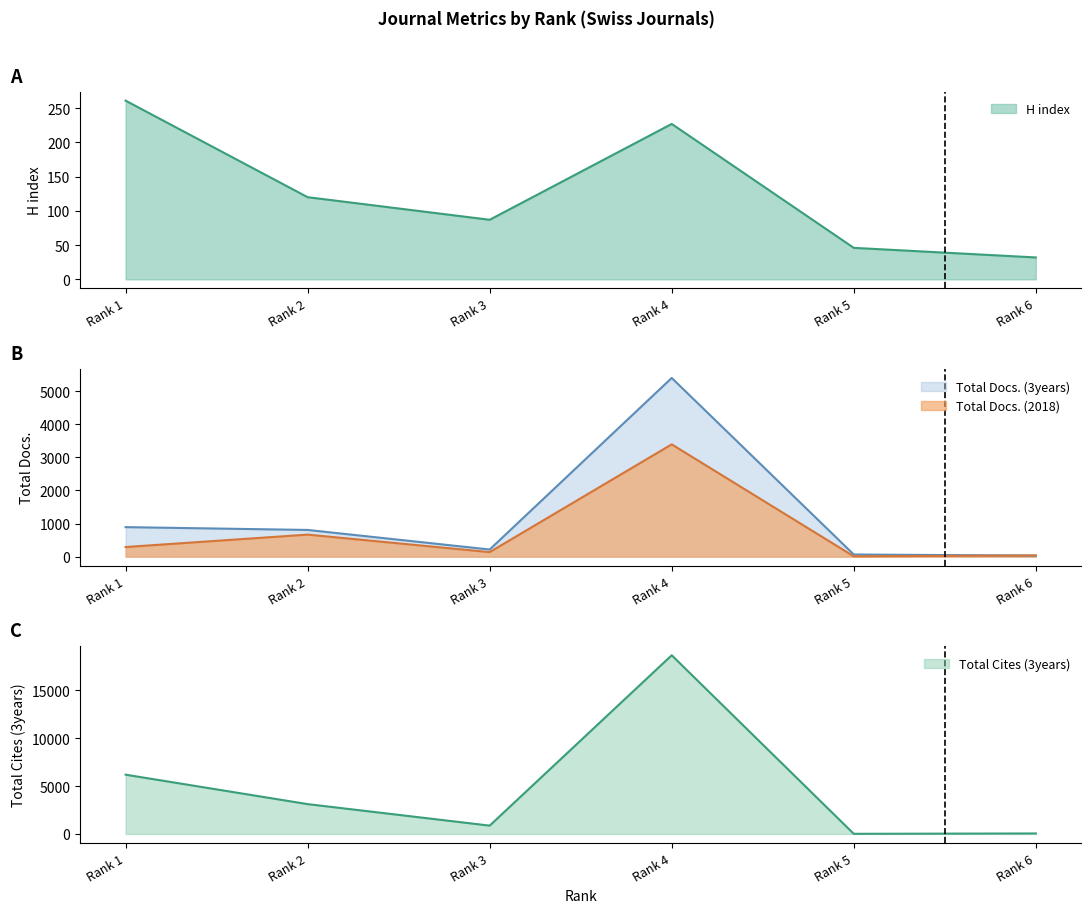

What is the difference between the maximum and minimum values in the Total Docs. (3years) series?

5368